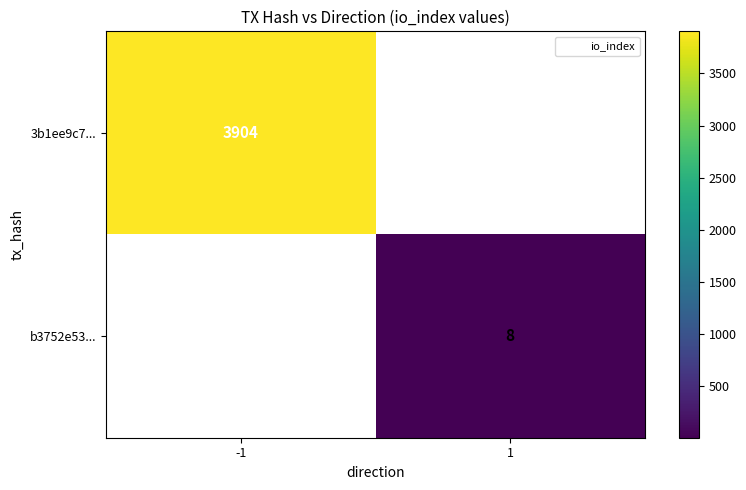

List the labels in order of 3b1ee9c7... value, smallest first.

-1, 1